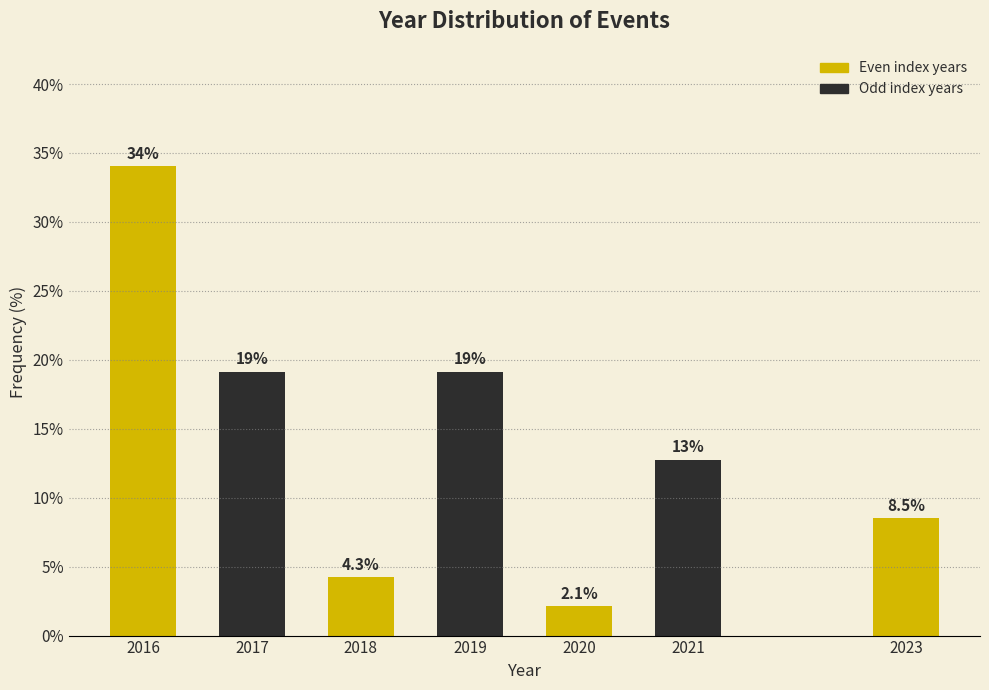

Reading left to right, transcribe all the data shown in this chart.

34.0	19.1	4.3	19.1	2.1	12.8	8.5